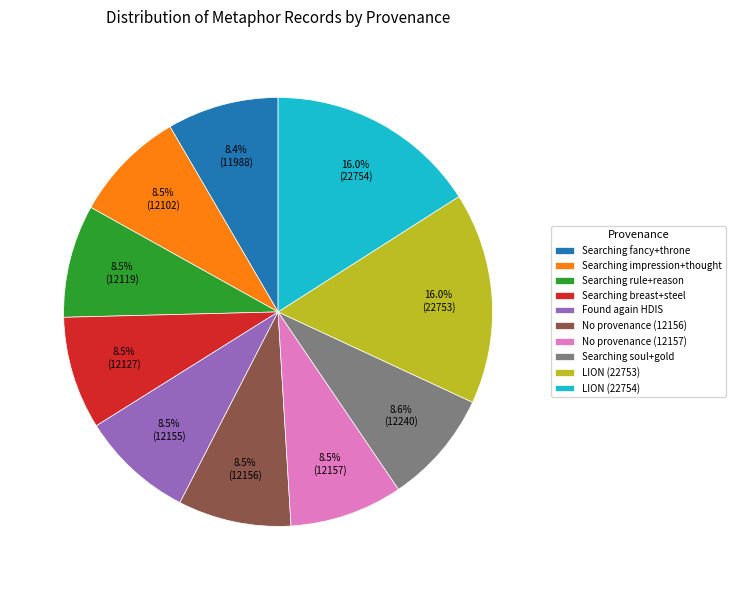

What is the ratio of the value at Searching rule+reason to the value at Searching breast+steel?

1.0